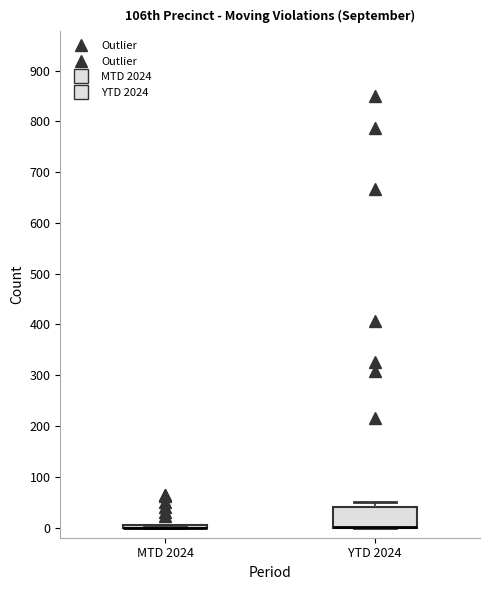

Which box is the tallest, from its lower edge to its upper edge?

YTD 2024